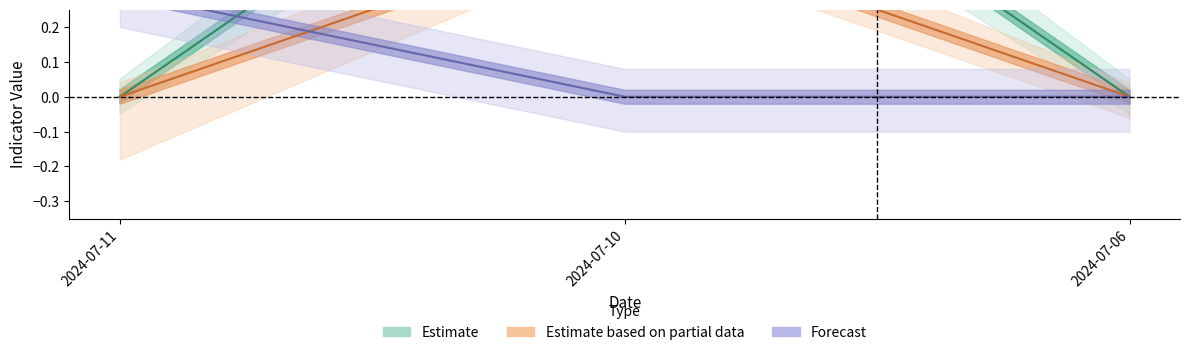

Which label corresponds to the smallest value in the chart?

2024-07-11